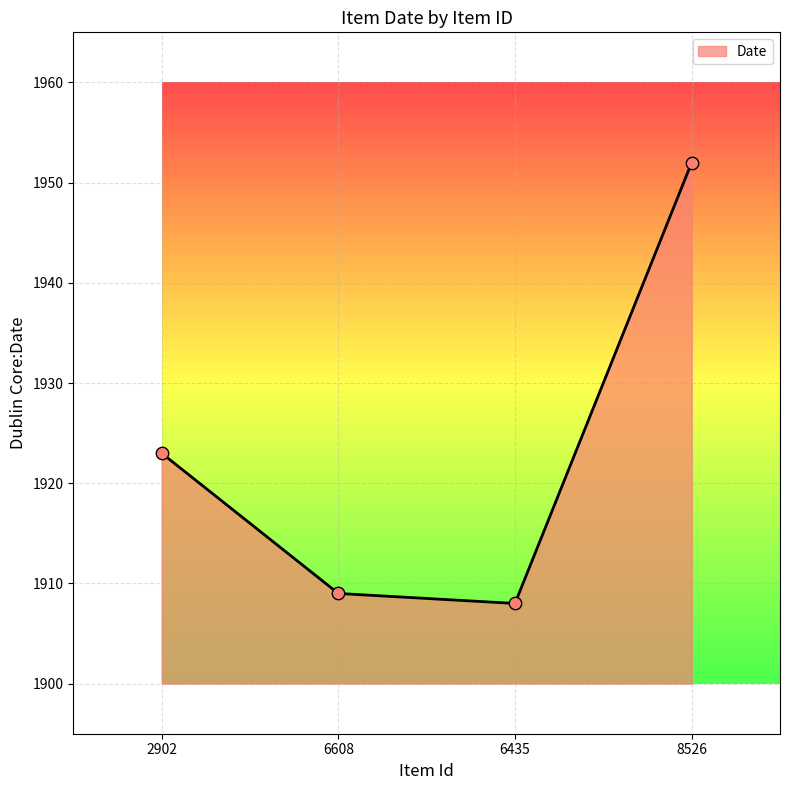

Between 6608 and 2902, which is larger?

2902